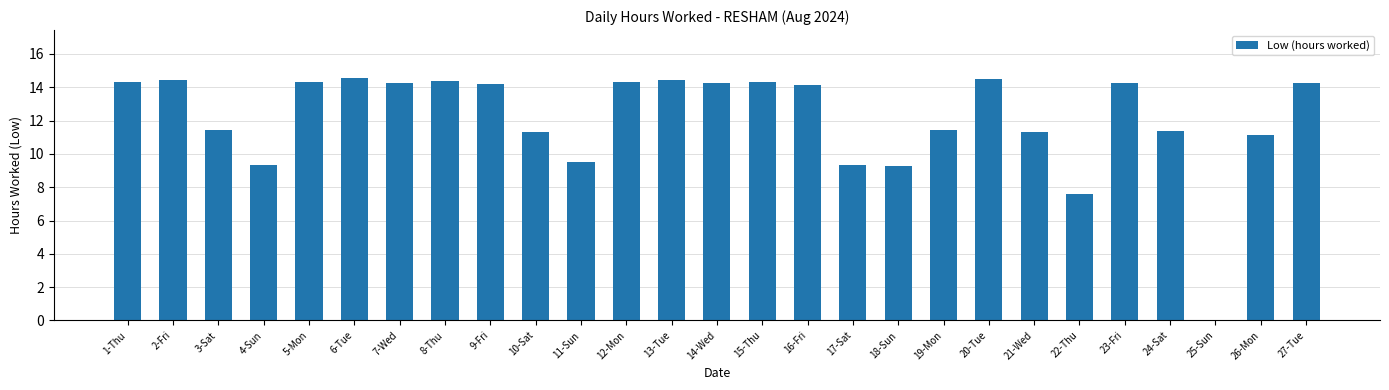

True or false: the data shows 19.6 at 26-Mon.

False